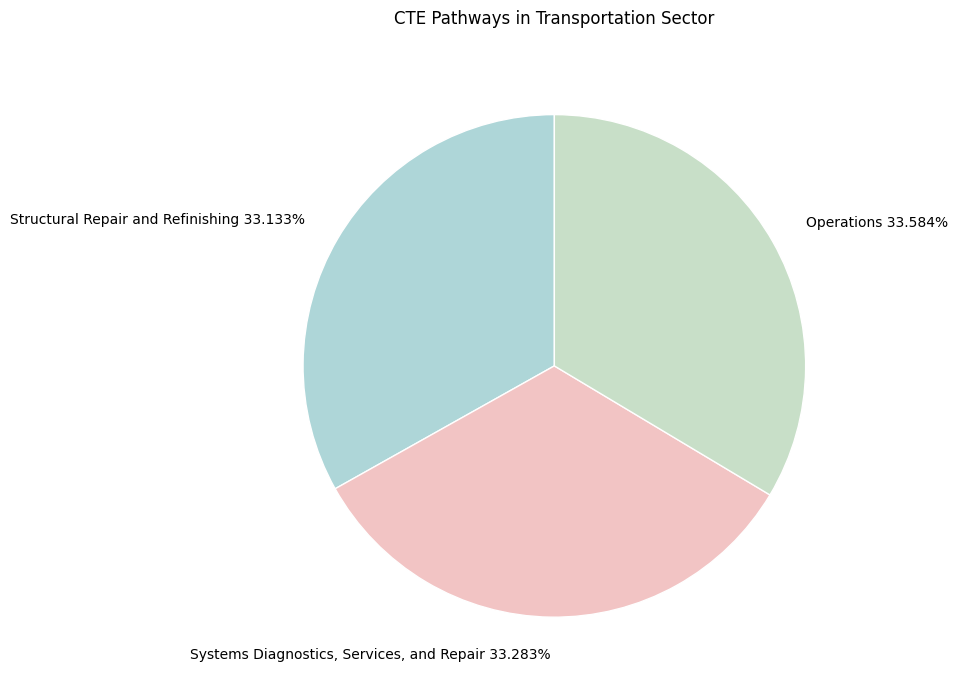

Count the number of slices in the pie.

3